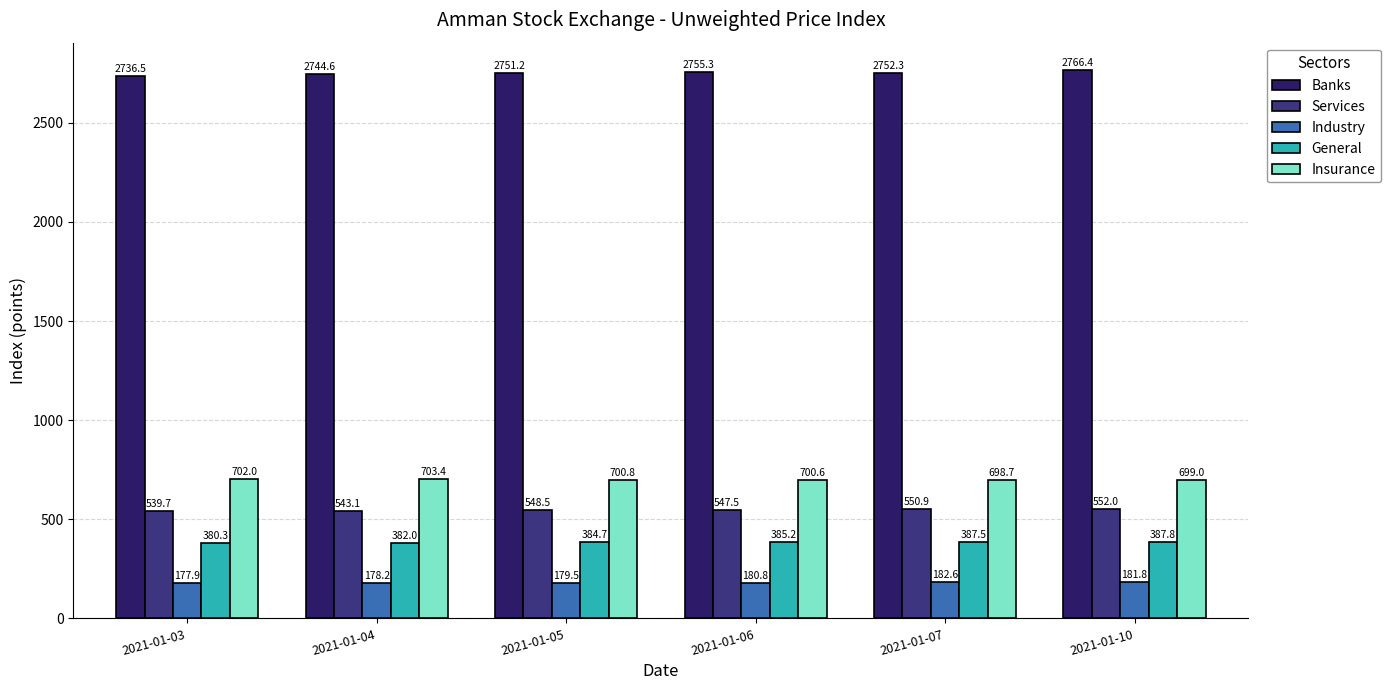

What is the difference between the highest and lowest values at 2021-01-03?

2558.7